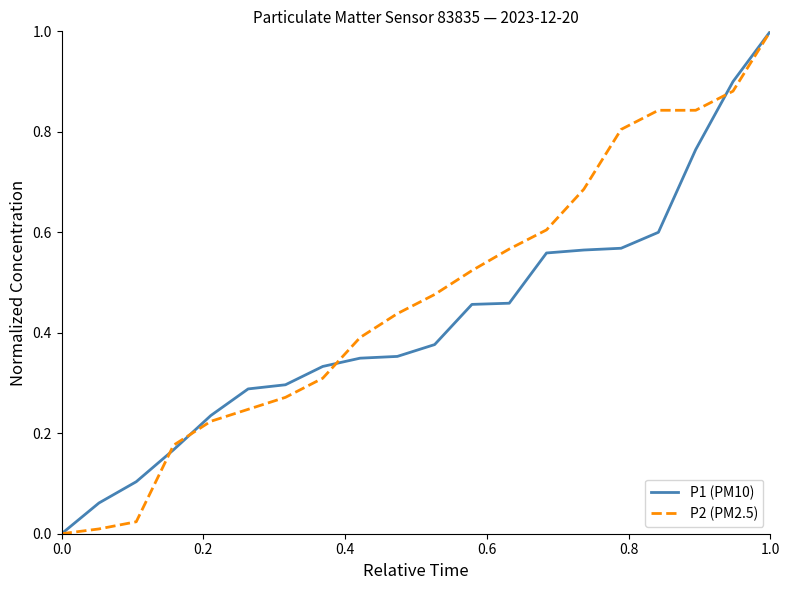

What is the maximum value shown in the chart?

1.0